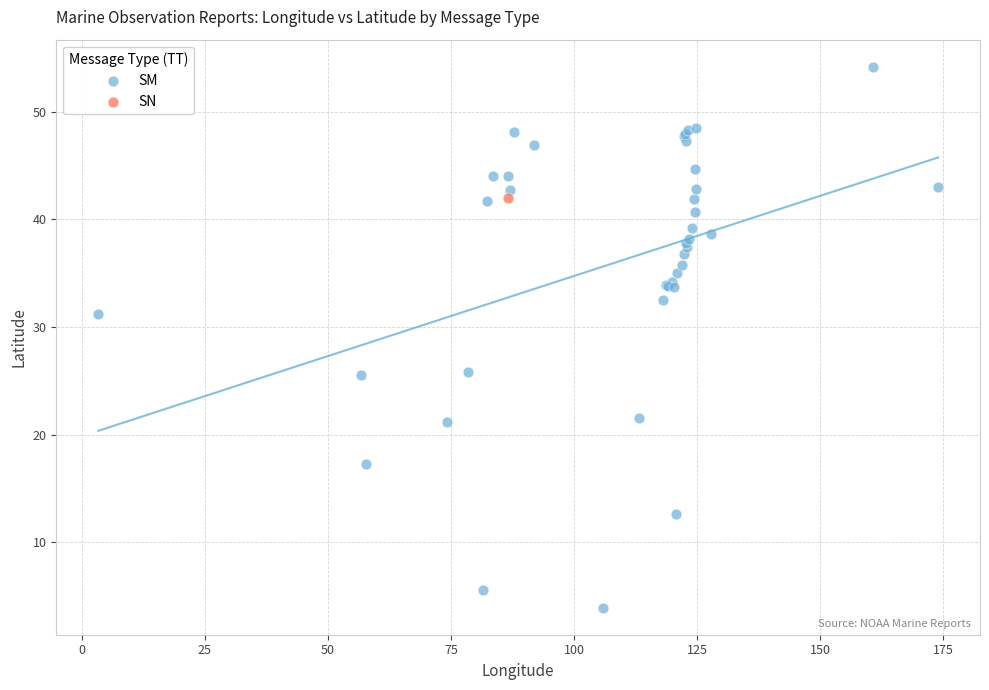

What are all the series names shown in the legend?

SM, SN